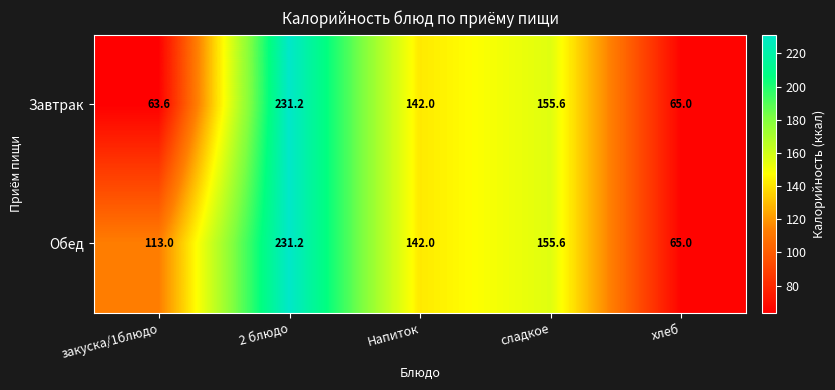

Which category has the lowest value in the Обед series?

хлеб